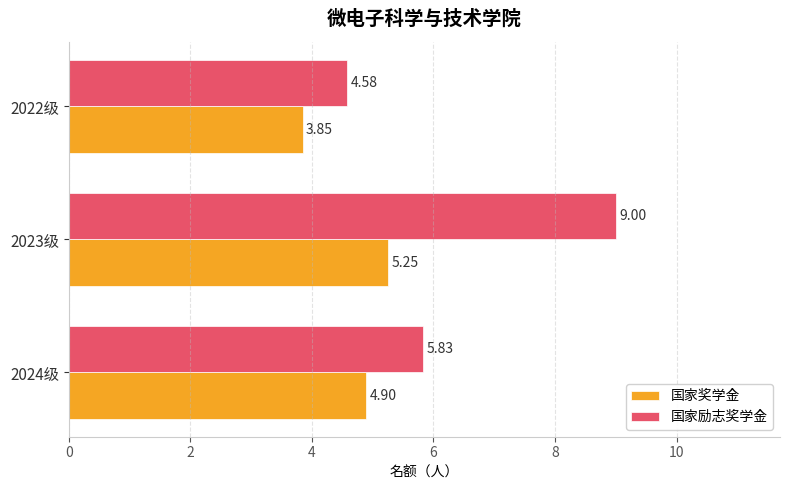

Which series has the largest range (max minus min)?

国家励志奖学金